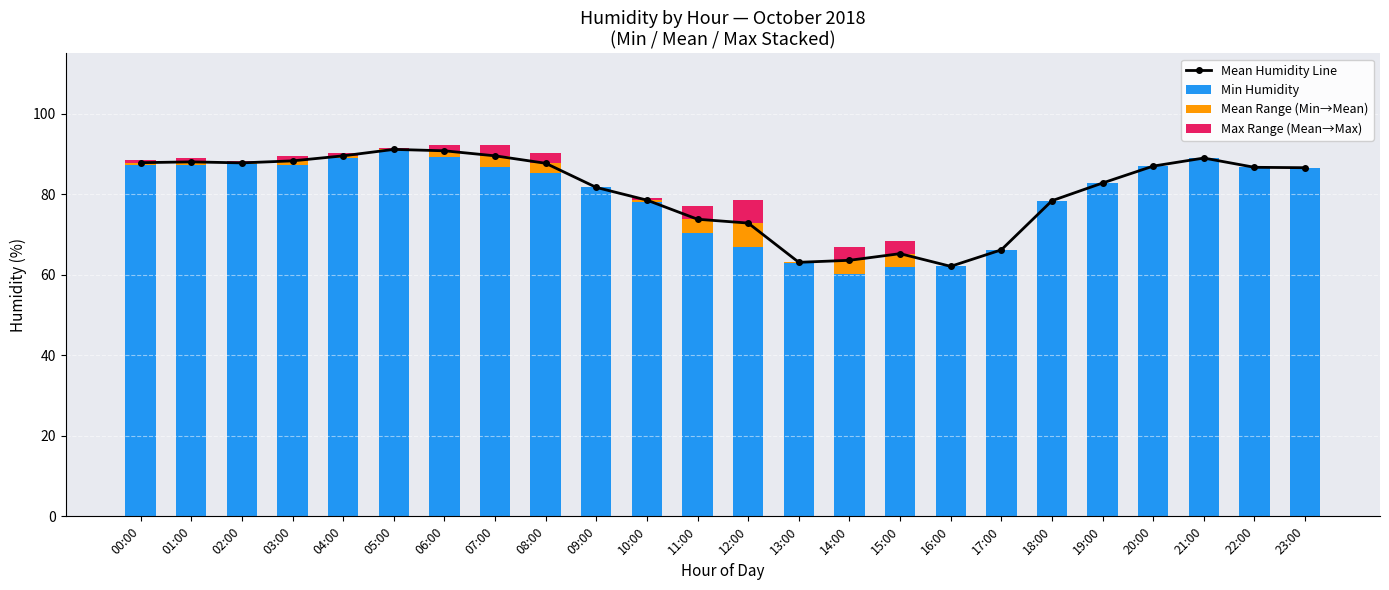

Which series has the largest range (max minus min)?

Min Humidity